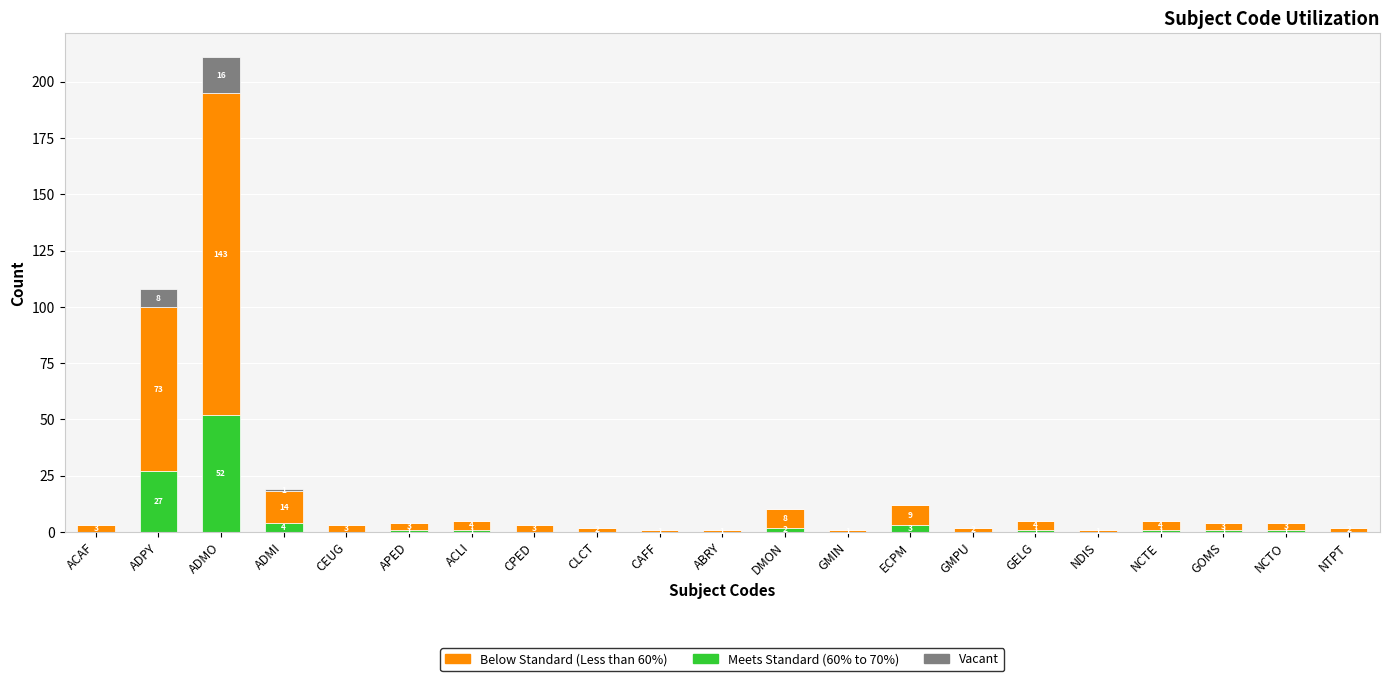

Are the bars grouped side by side (vs. stacked)?

No